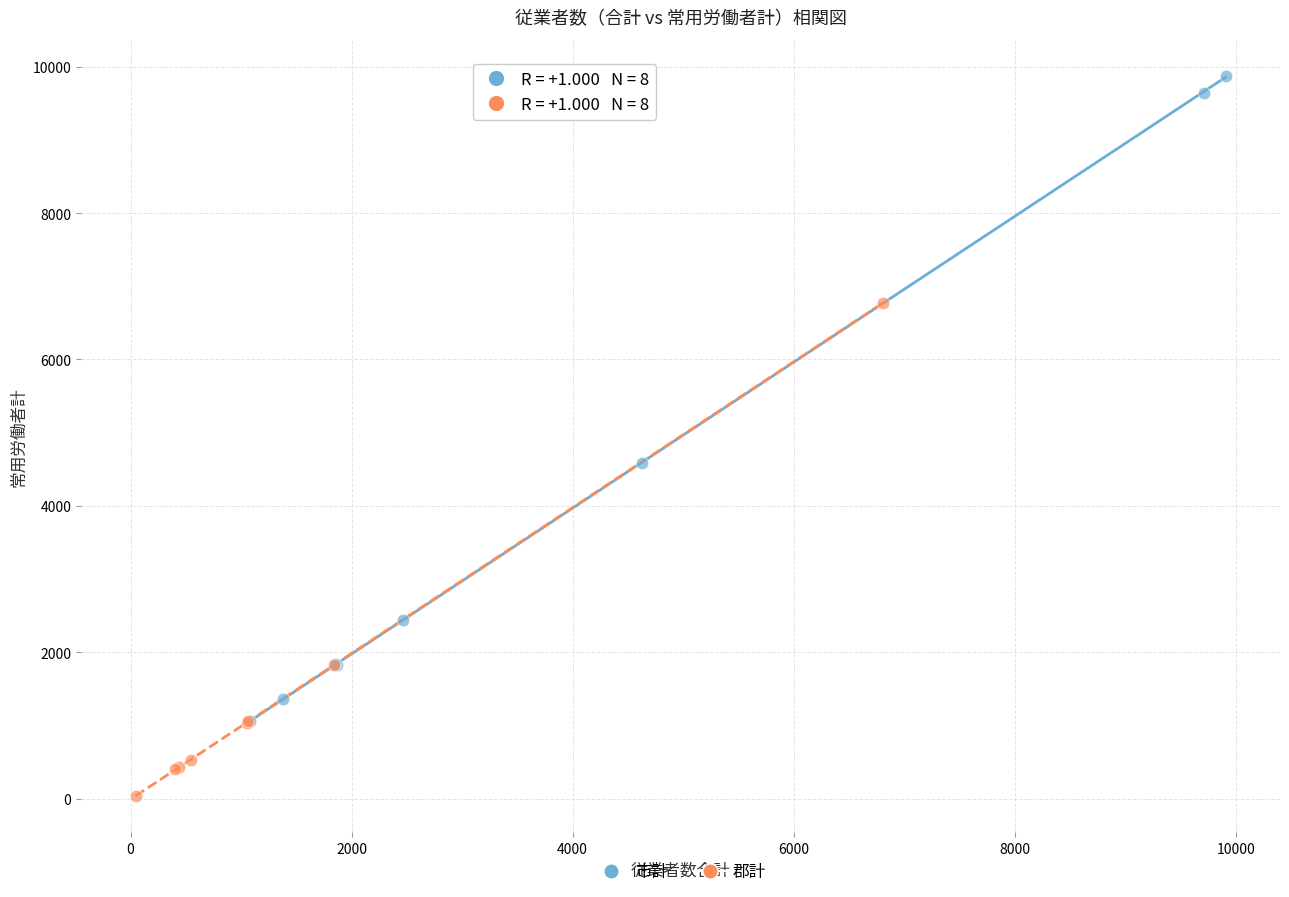

Which series has the largest Y range (max minus min)?

市計